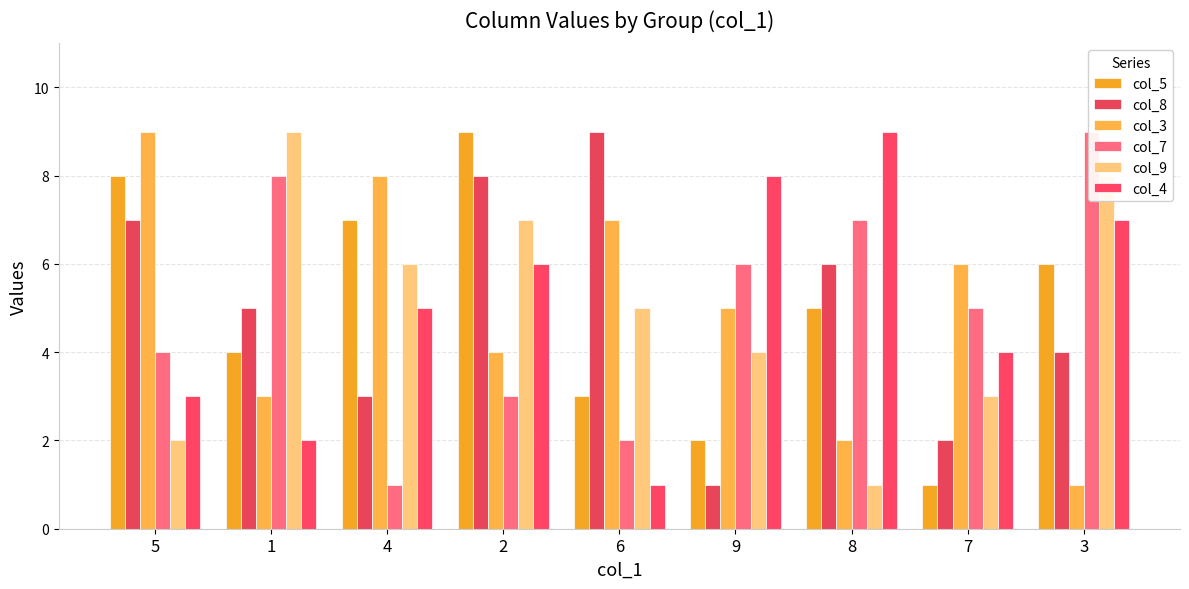

The col_7 series shows 4 at 2. True or false?

False